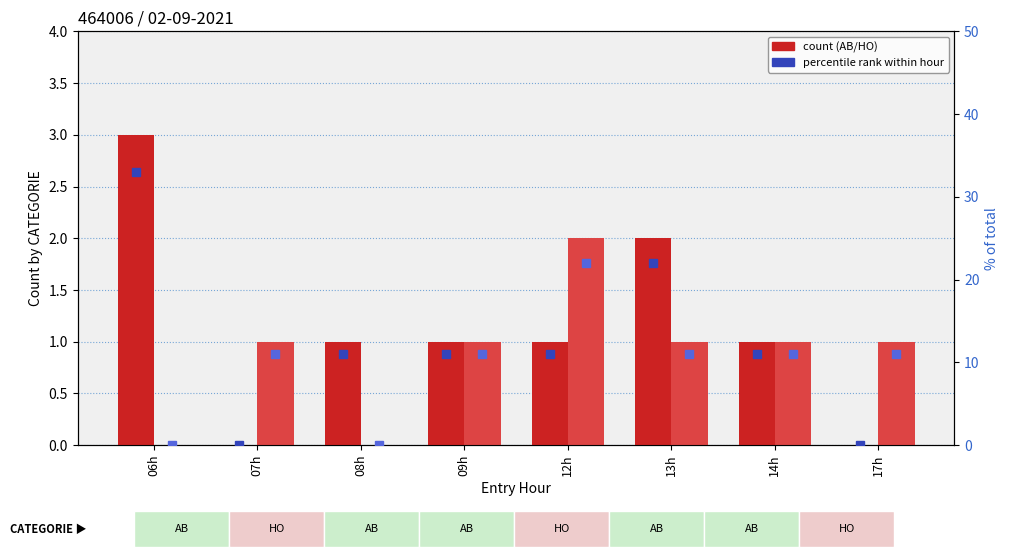

Count the number of categories in the chart.

8